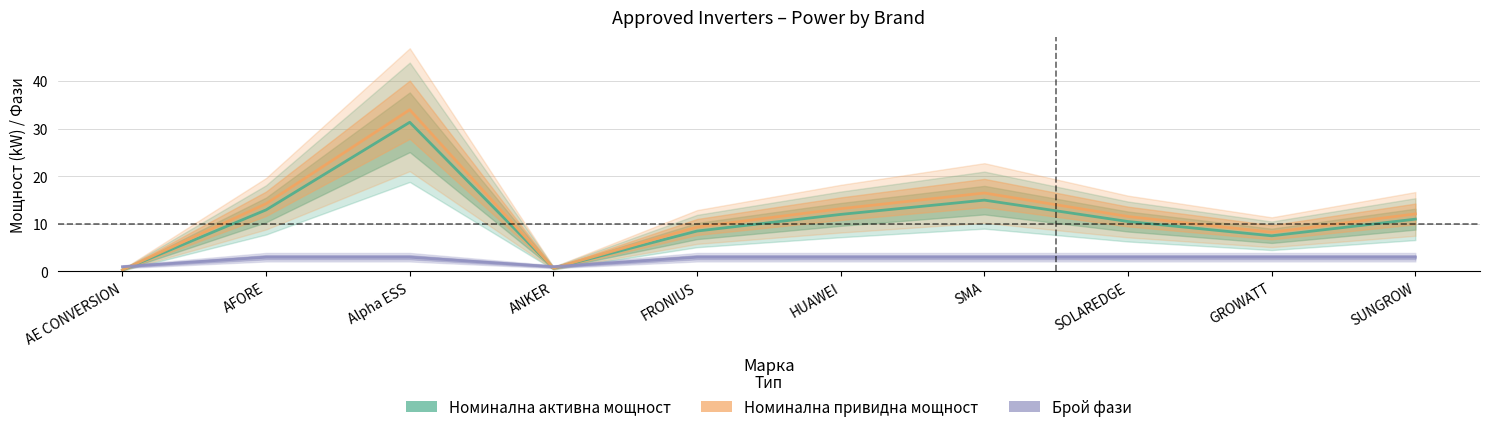

What is the label of the 2nd point from the left?

AFORE